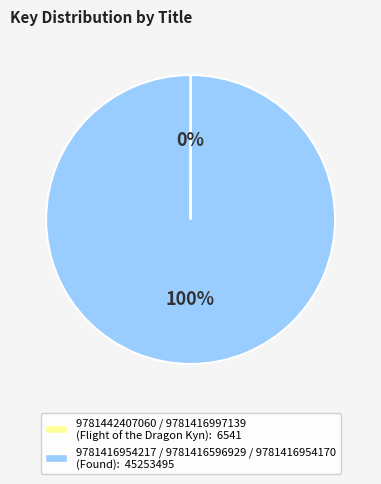

Does any single category account for the majority?

Yes